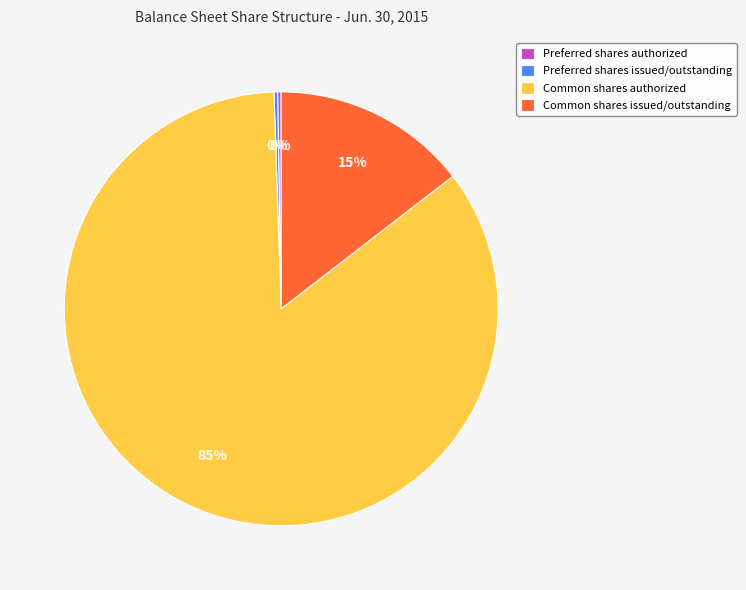

Which has a higher value, Common shares issued/outstanding or Common shares authorized?

Common shares authorized